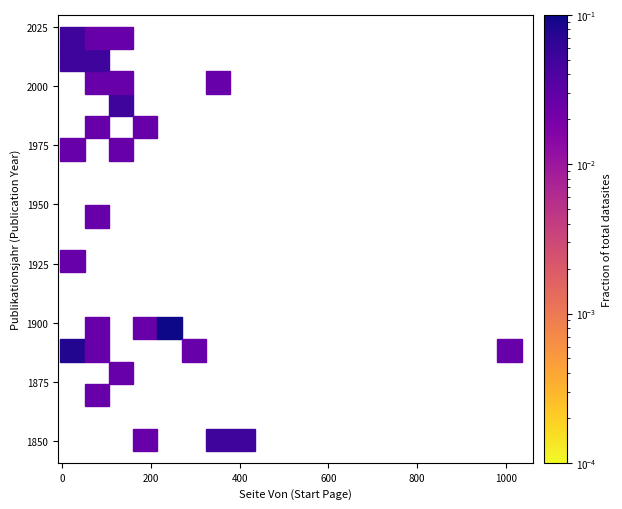

What Y value in the scatter plot is closest to 1935?

1927